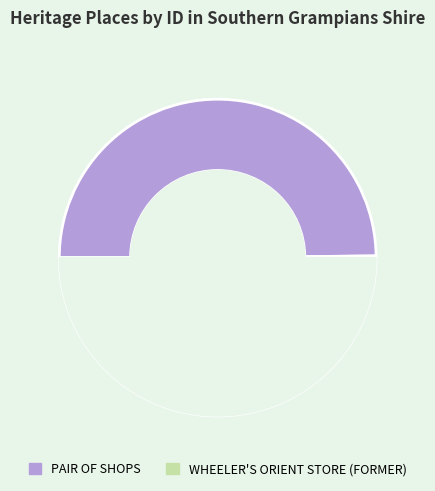

True or false: WHEELER'S ORIENT STORE (FORMER) accounts for 56% of the total.

False